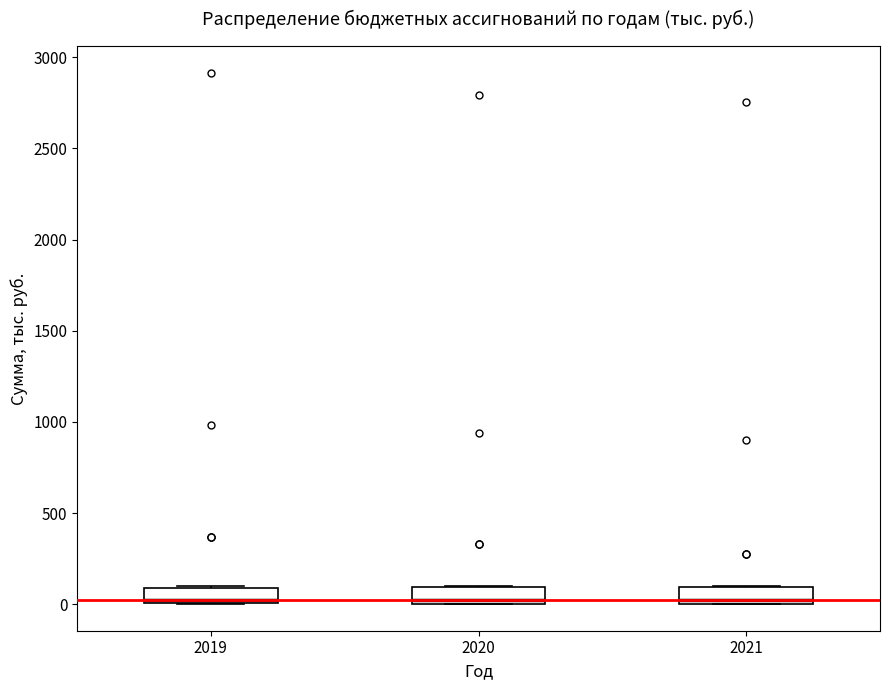

Where is the upper edge of the box at x = 2019 on the y-axis? The values are not printed on the chart, so give them approximately, as read against the axis.

100